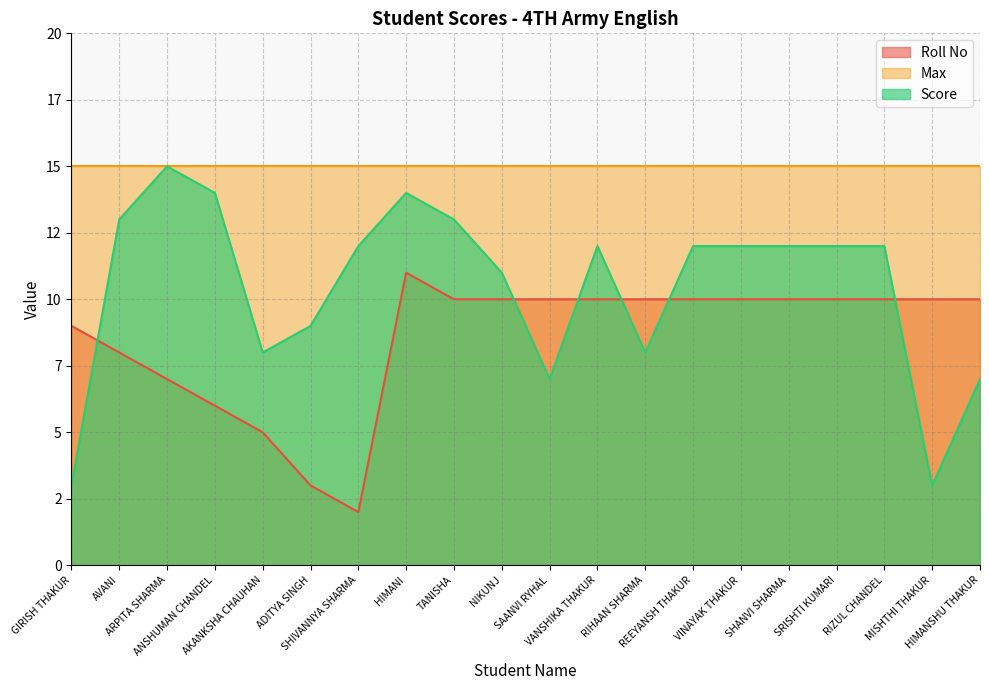

Rank the series at TANISHA from highest to lowest value.

Max, Score, Roll No